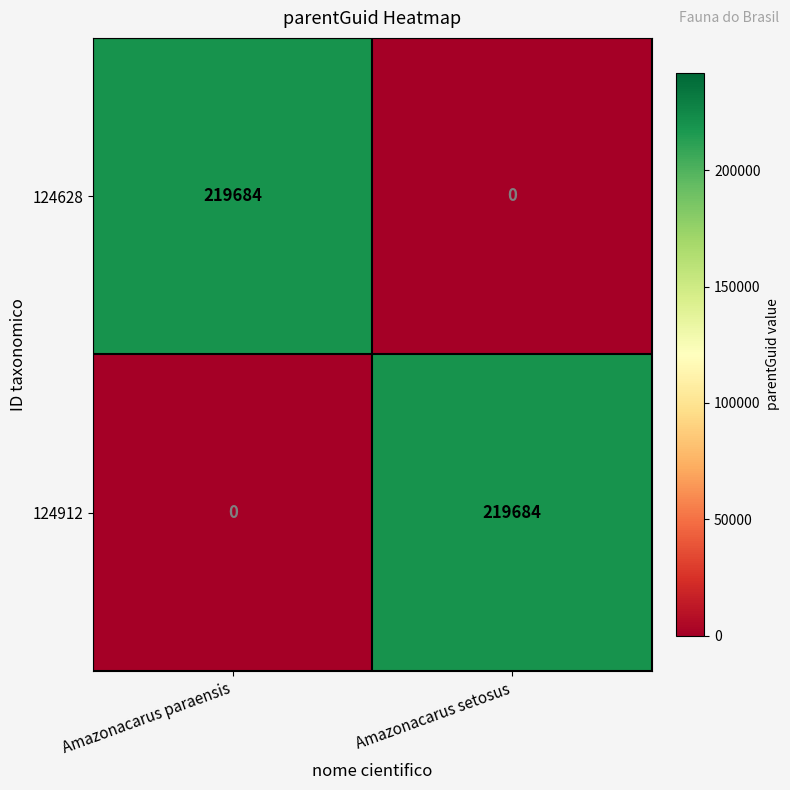

The 124912 series shows 219684 at Amazonacarus setosus. True or false?

True